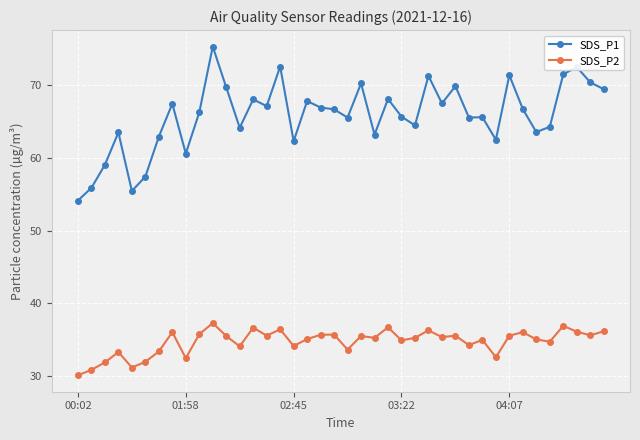

What is the maximum value for SDS_P2?

37.3